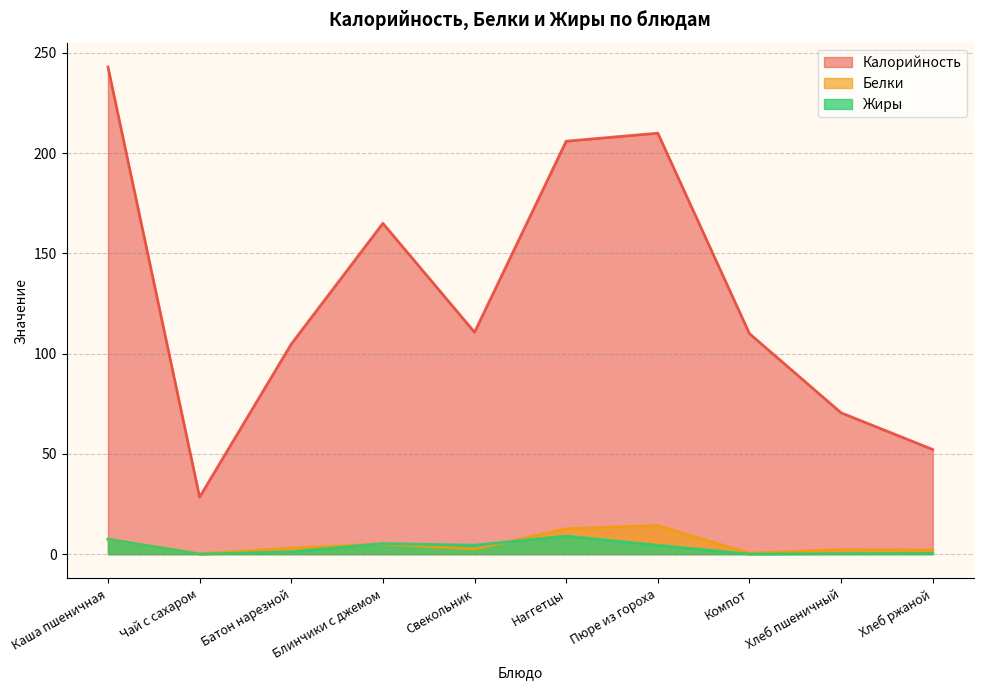

What is the value of the Белки point at the 3rd from the left?

3.0